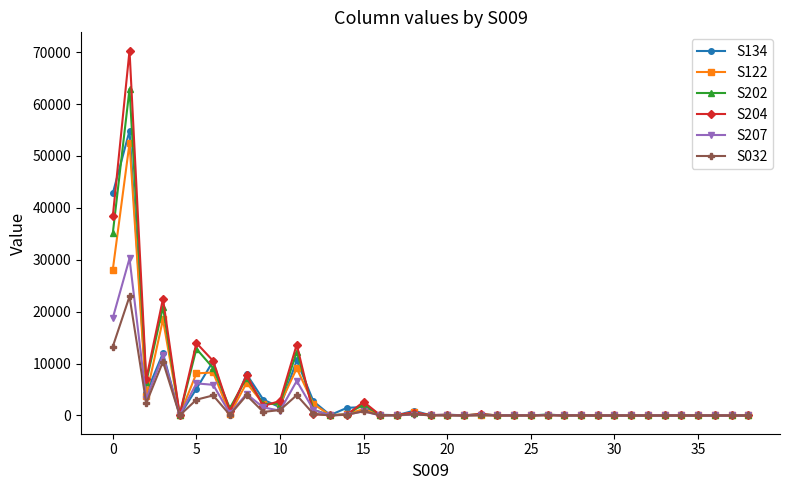

What is the greatest value displayed?

70300